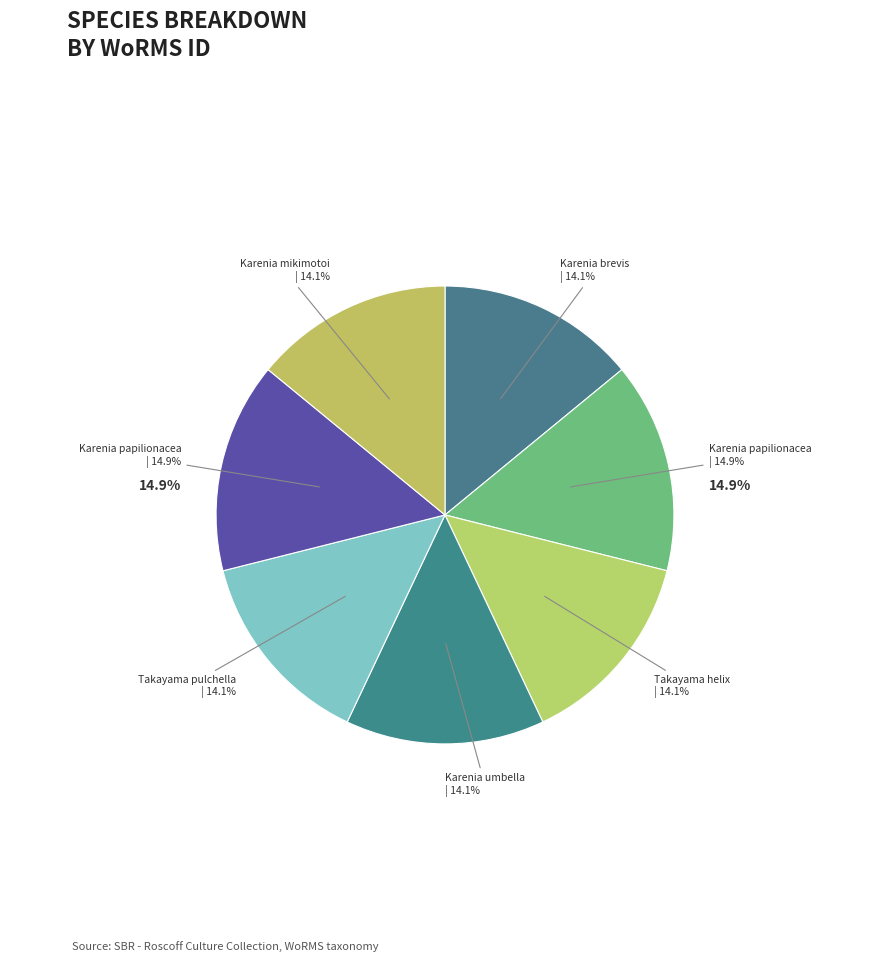

Is the sum of Takayama helix
(RCC10719) and Karenia umbella
(RCC10738) greater than half?

No